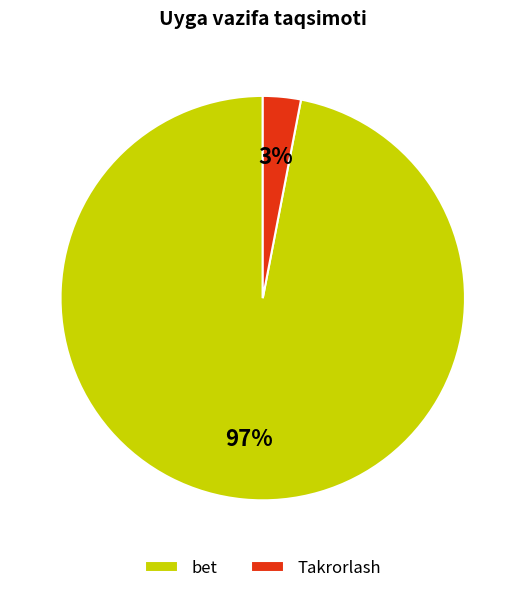

Between bet and Takrorlash, which is larger?

bet